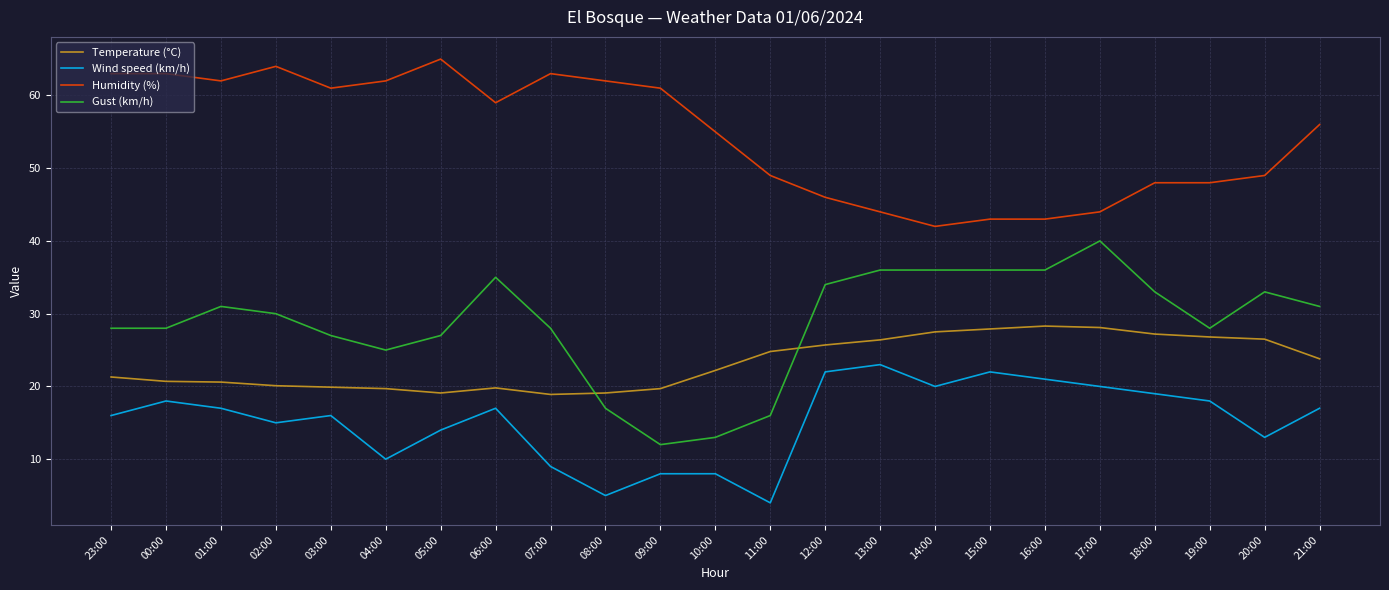

Is the value of Temperature (°C) at 03:00 greater than the value of Wind speed (km/h) at 10:00?

Yes